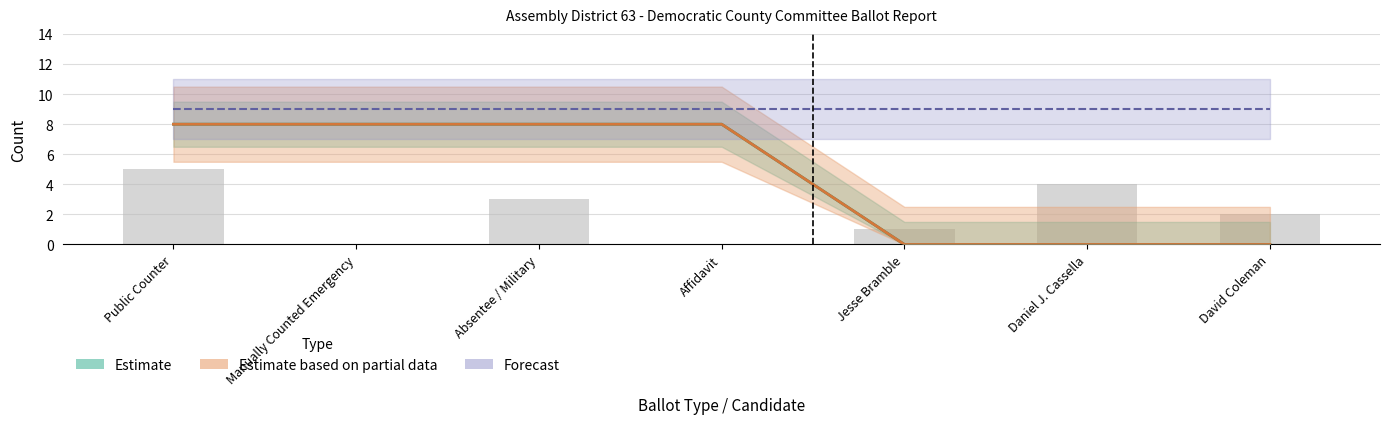

The Total Applicable Ballots series shows 3 at Public Counter. True or false?

False